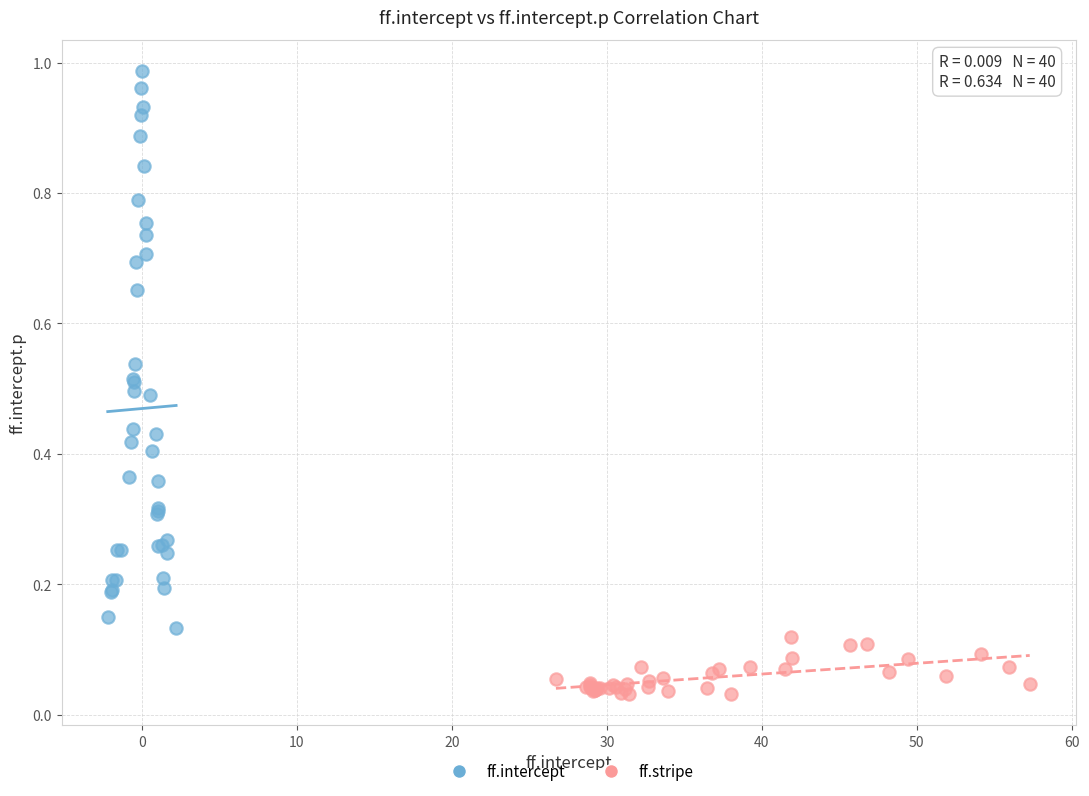

Which series reaches the maximum Y coordinate?

ff.intercept